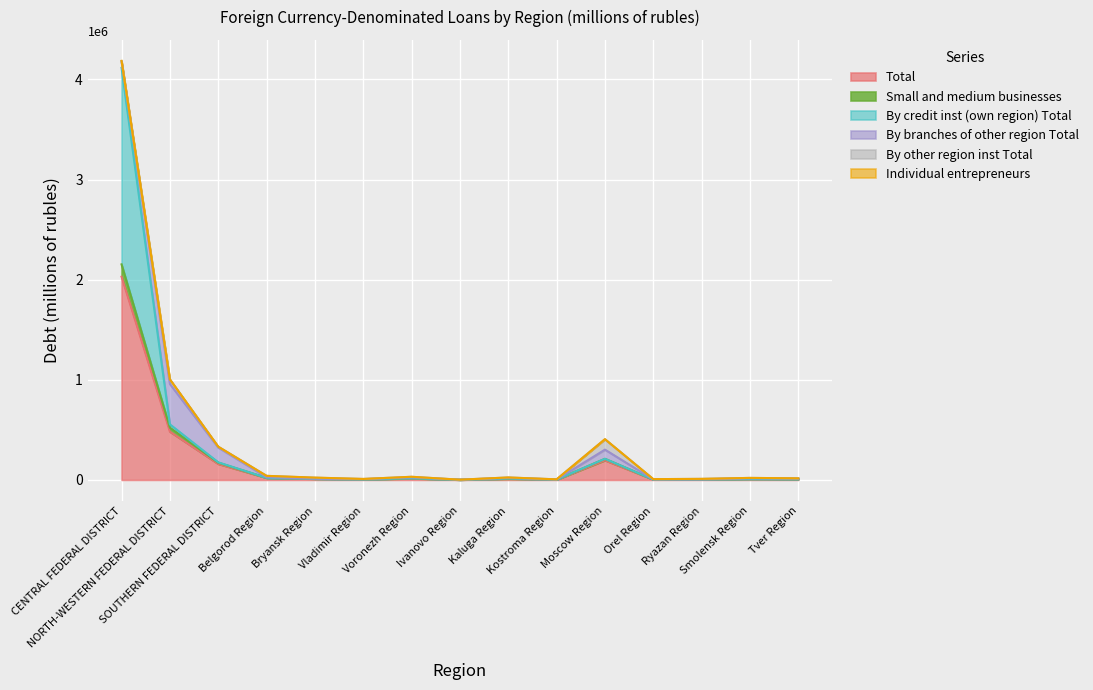

What is the label of the 3rd point from the left?

SOUTHERN FEDERAL DISTRICT